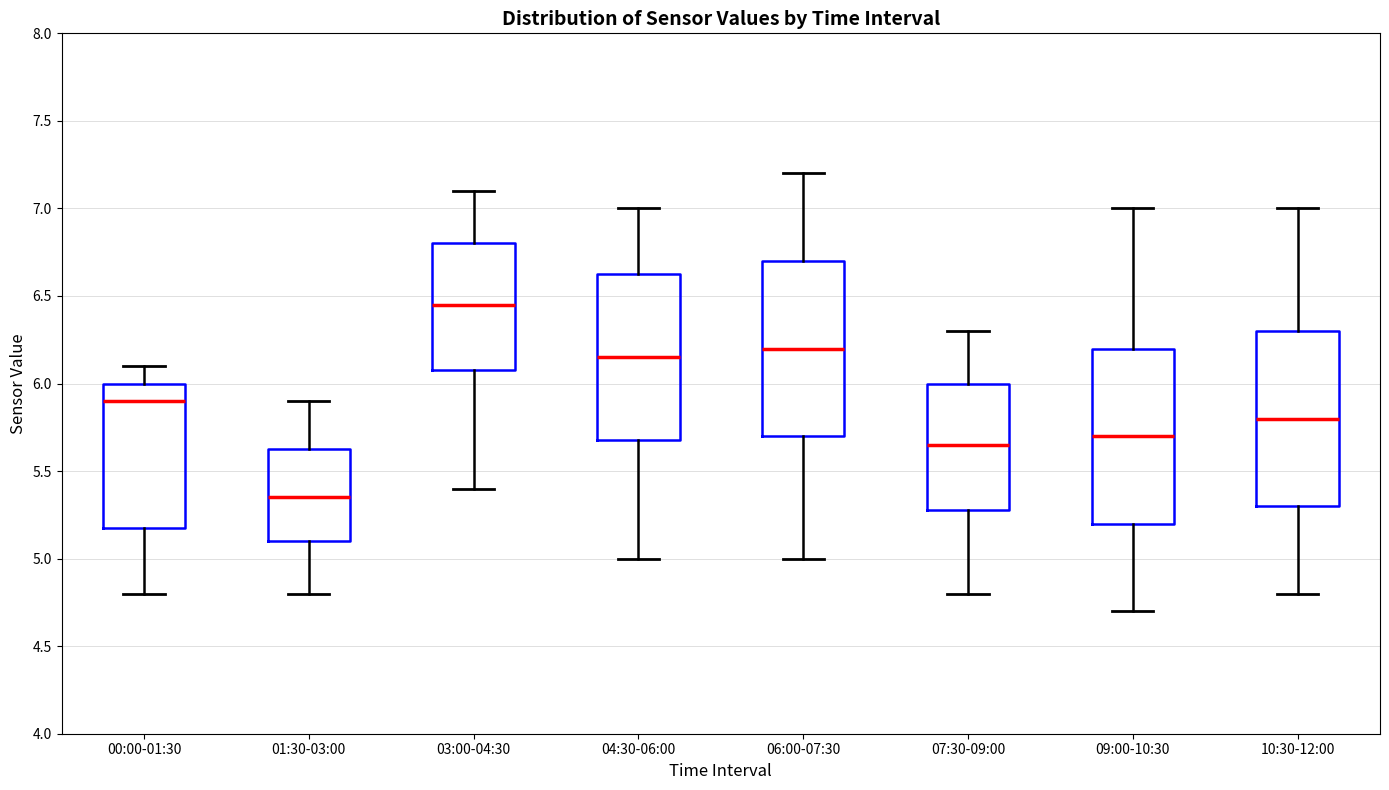

Which box's median line is the highest?

03:00-04:30